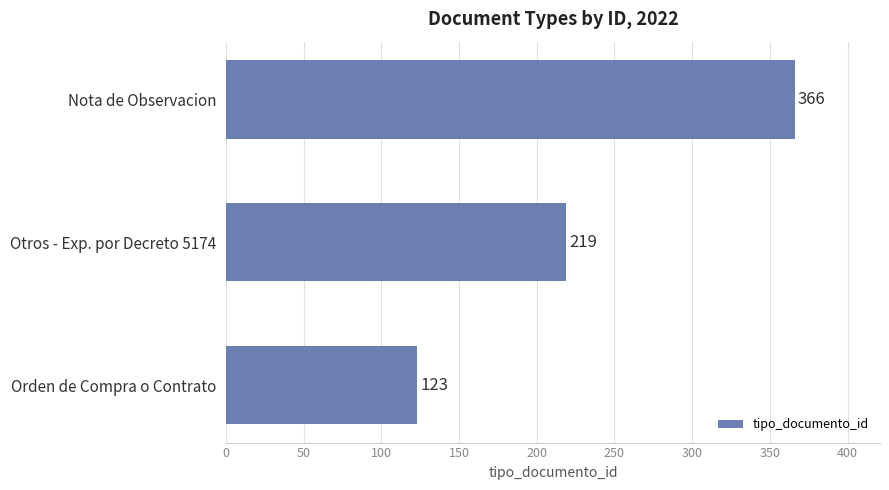

Where is the data nearest to the value 244?

Otros - Exp. por Decreto 5174